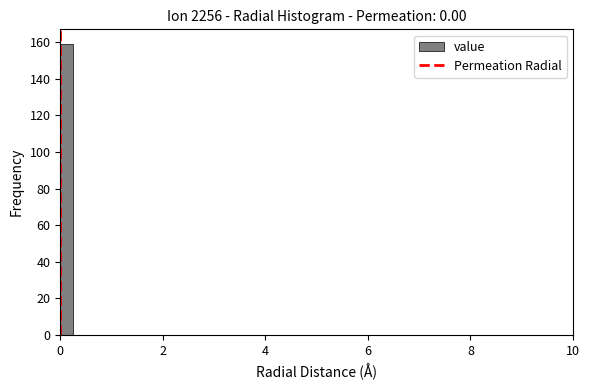

Read against the x-axis, roughly where is the centre of the tallest bar?

0.2